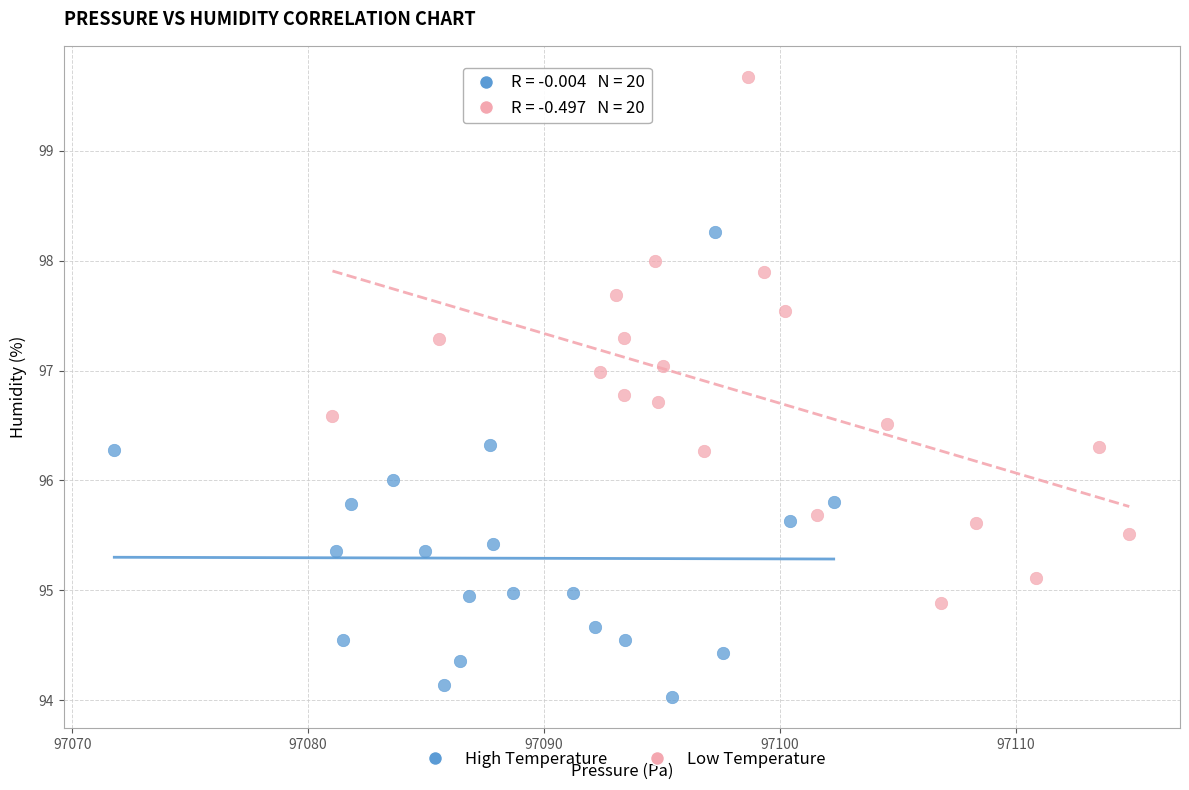

Which series reaches the minimum Y coordinate?

High Temperature